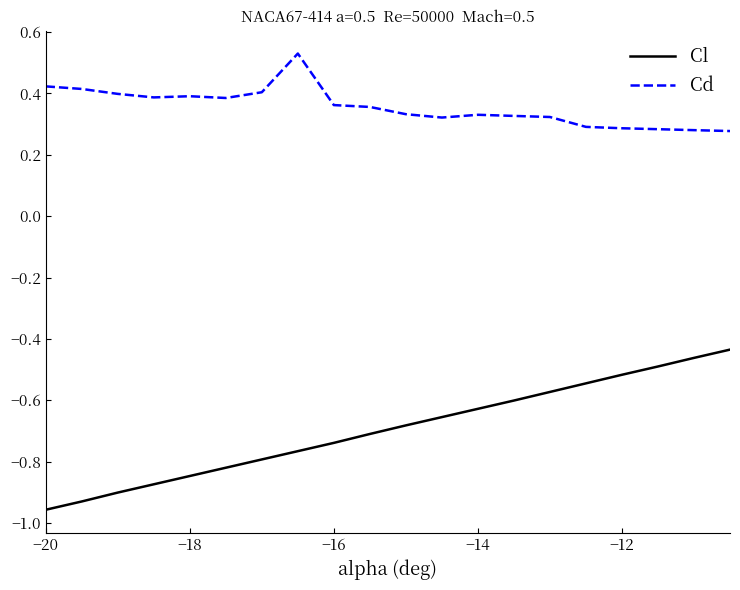

Which series has the largest total across all categories?

Cd